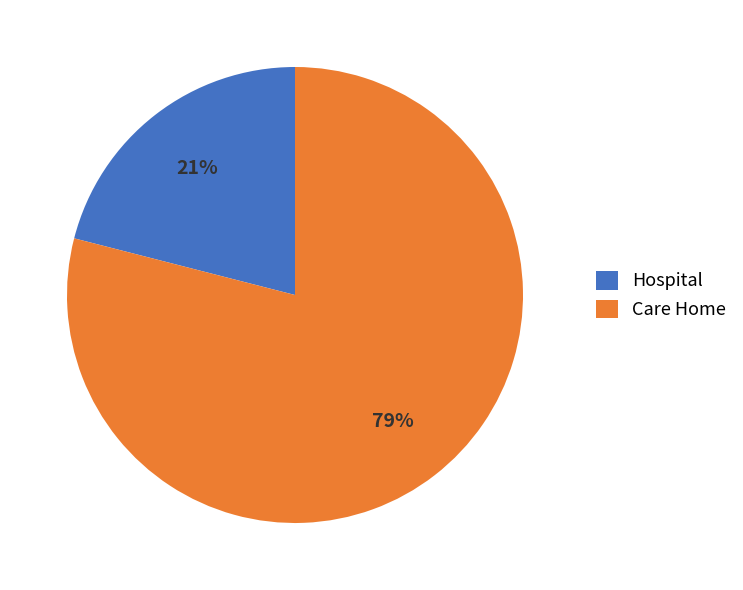

Which slice is the smallest?

Hospital